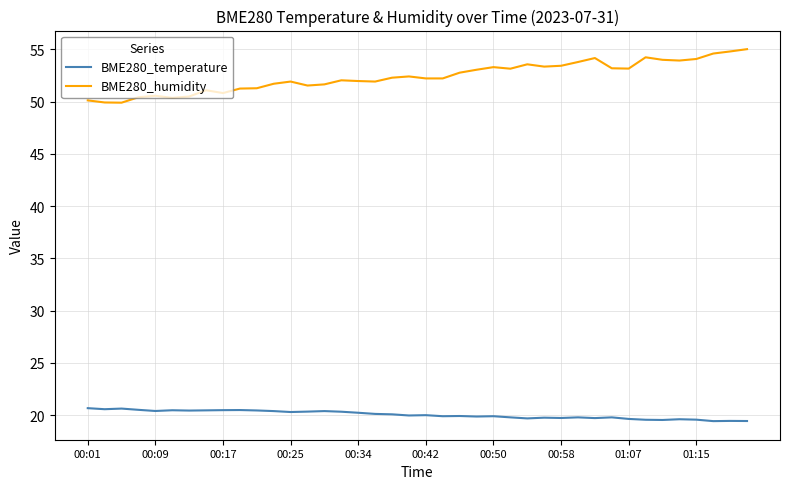

List the series in order of their peak value, lowest first.

BME280_temperature, BME280_humidity